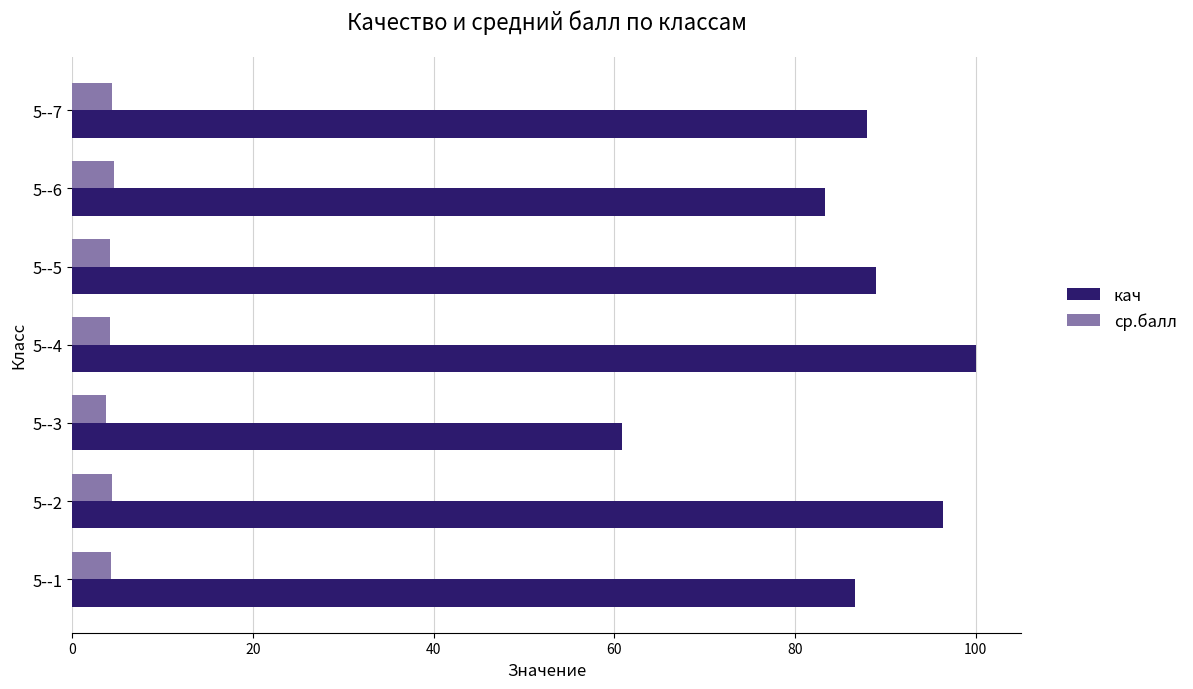

What is the difference between the maximum and minimum values in the кач series?

39.2